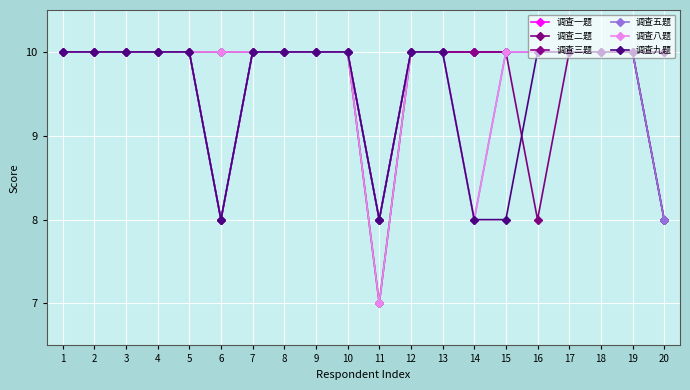

How many categories are shown in the chart?

20